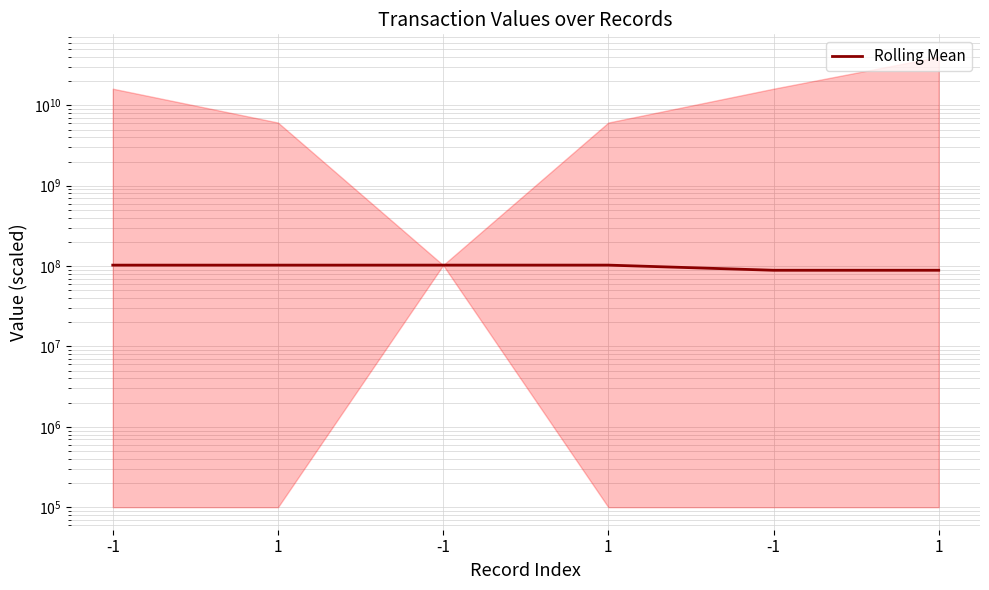

The value at 1 is 102791971.9. True or false?

True